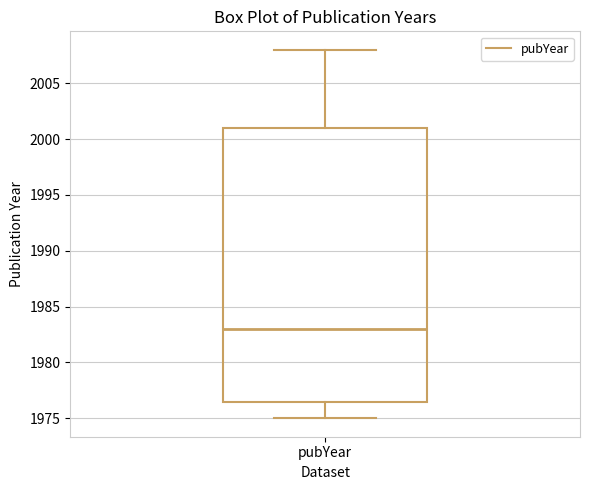

Read this box plot against the y-axis: the position of the median line, the range covered by the box, and the ends of both whiskers. The values are not printed on the chart, so give them approximately, as read against the axis.

median 1983.0, box 1976.5 to 2001.0, whiskers 1975.0 to 2008.0